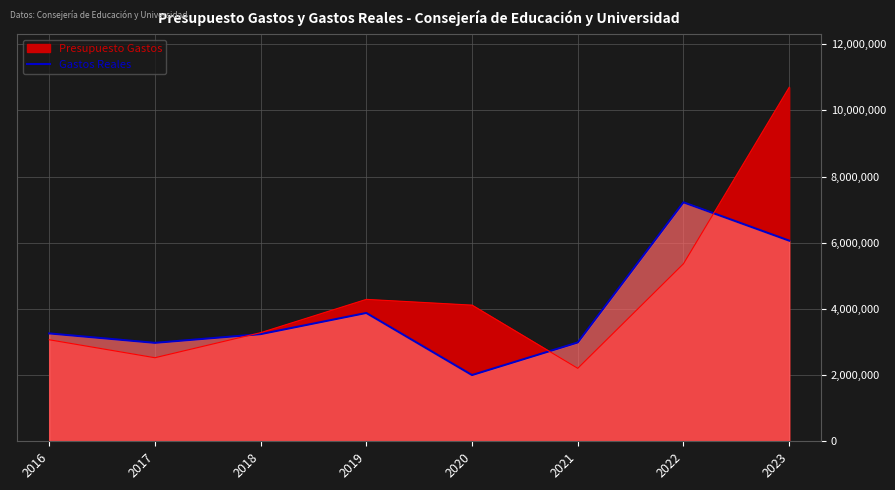

What is the average value?

3951843.4